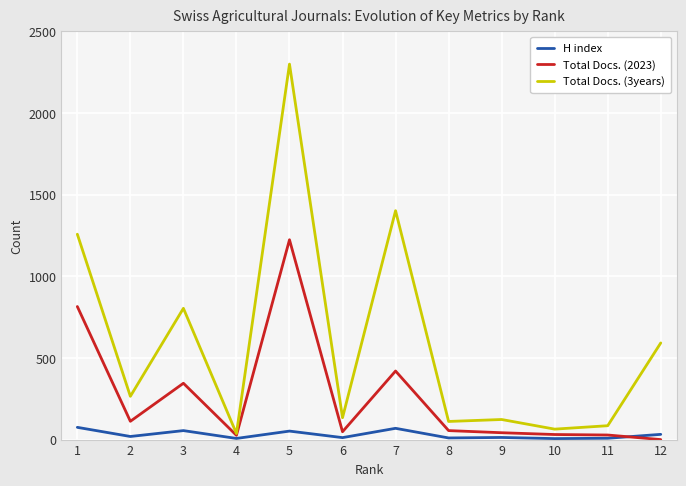

What is the maximum value shown in the chart?

2300